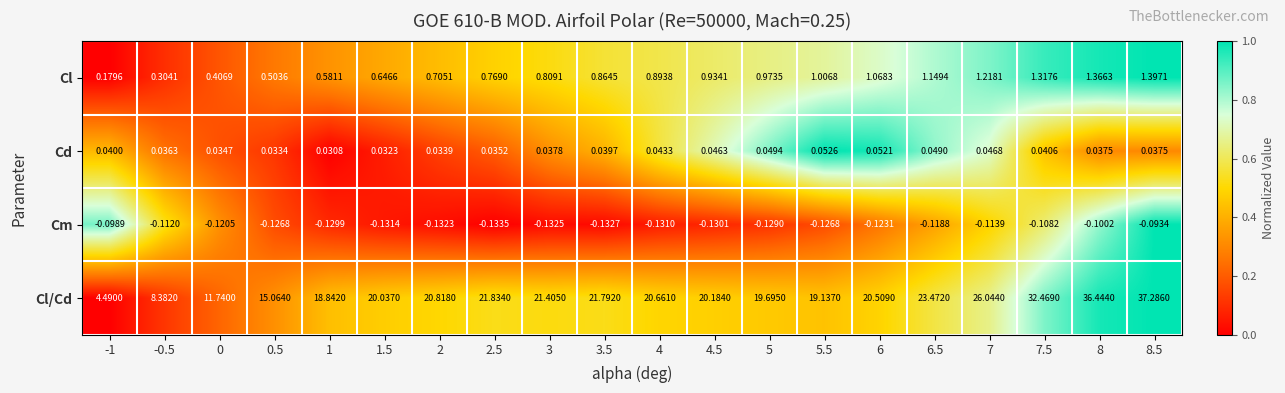

How many data points does each series have?

20